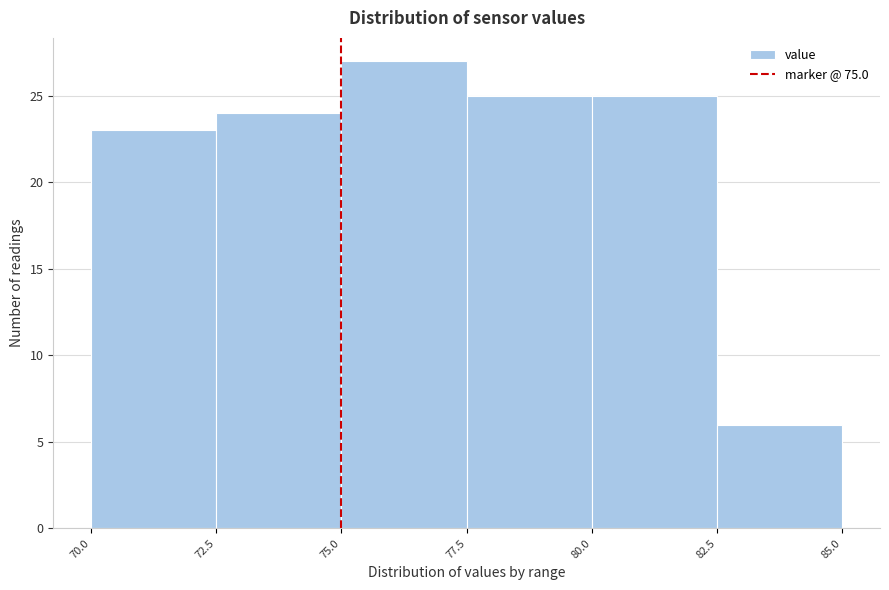

How tall is the bar that spans 77.5 to 80.0 on the x-axis? The values are not printed on the chart, so give them approximately, as read against the axis.

25